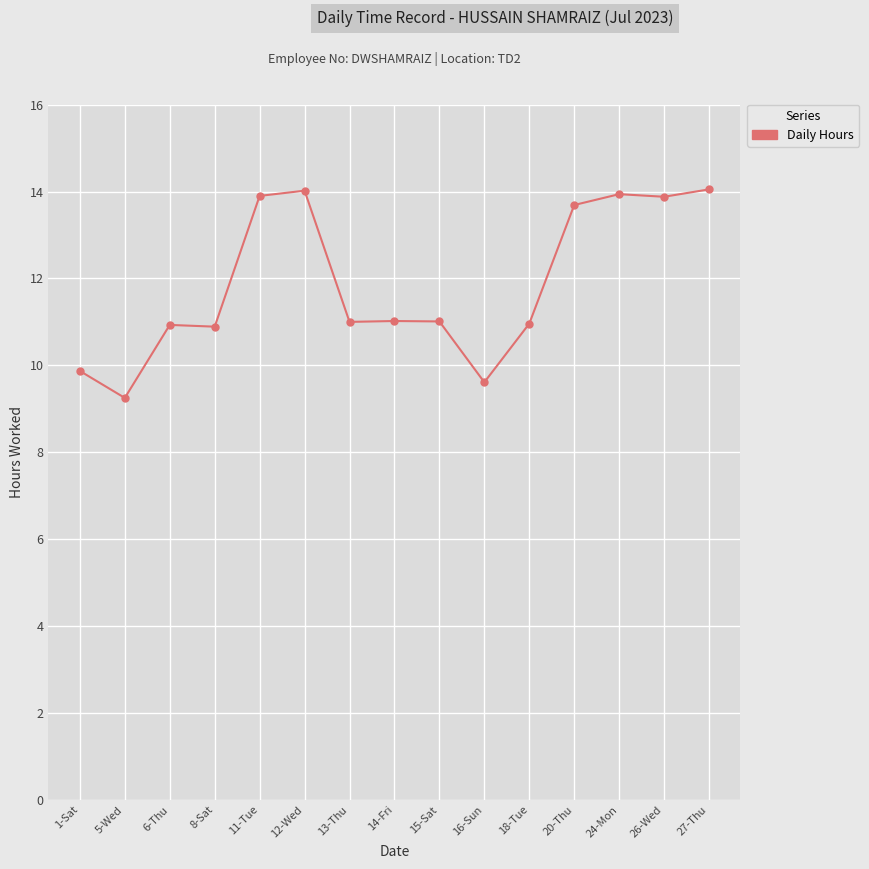

The chart shows a value of 11.0 at 15-Sat. True or false?

True